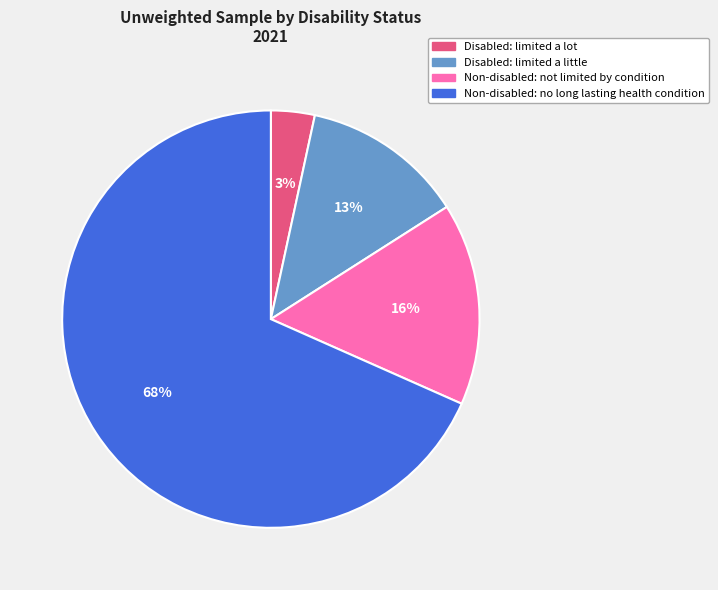

Rank the categories by value from highest to lowest.

Non-disabled: no long lasting health condition, Non-disabled: not limited by condition, Disabled: limited a little, Disabled: limited a lot